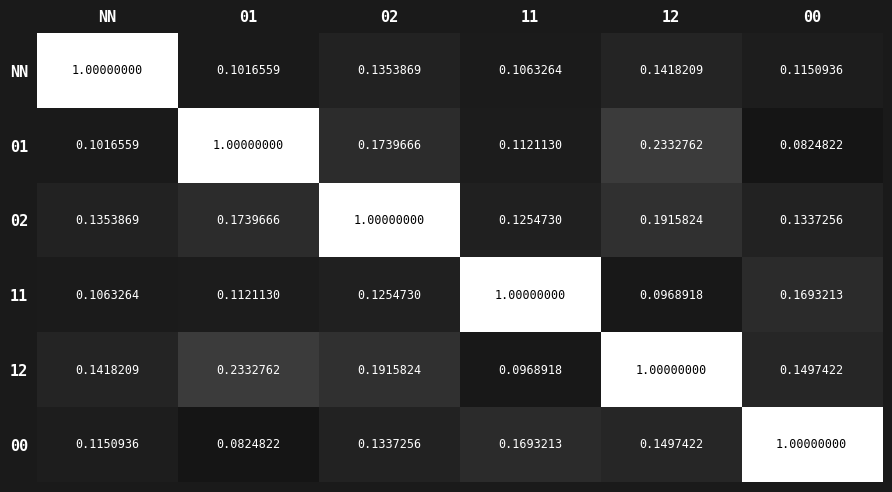

Rank the series at 00 from highest to lowest value.

00, 11, 12, 02, NN, 01